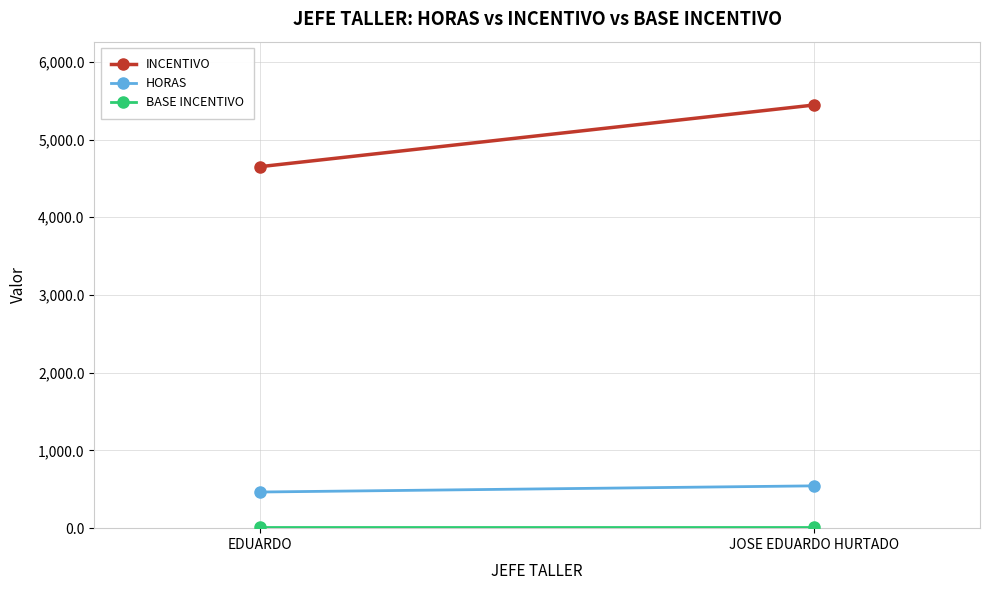

Which series has the largest range (max minus min)?

INCENTIVO